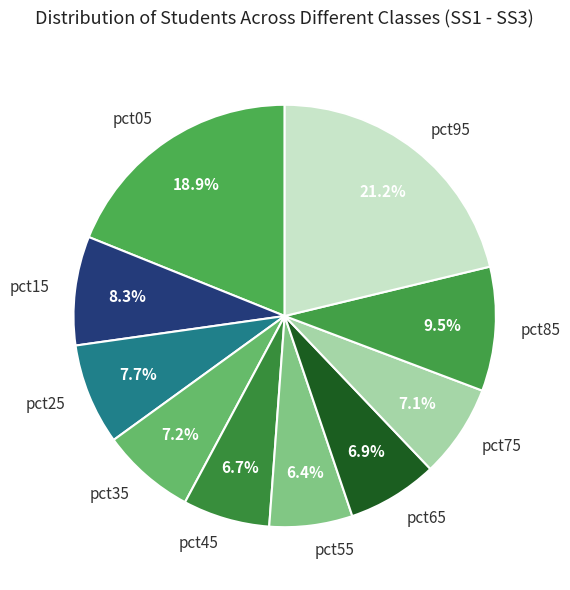

To the nearest percent, what is the difference between the largest and smallest slice percentages?

15%